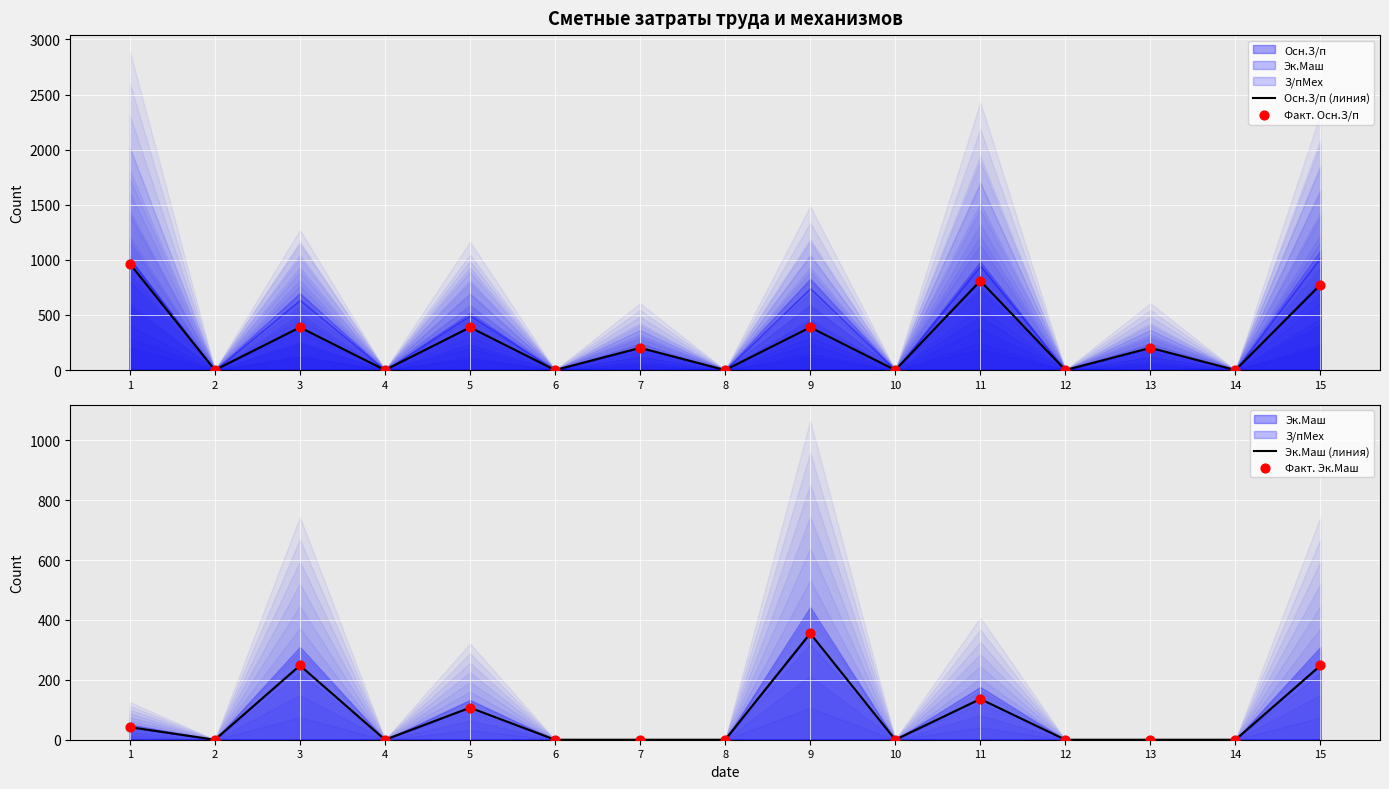

Which series reaches the minimum Y coordinate?

Осн.З/п (линия)